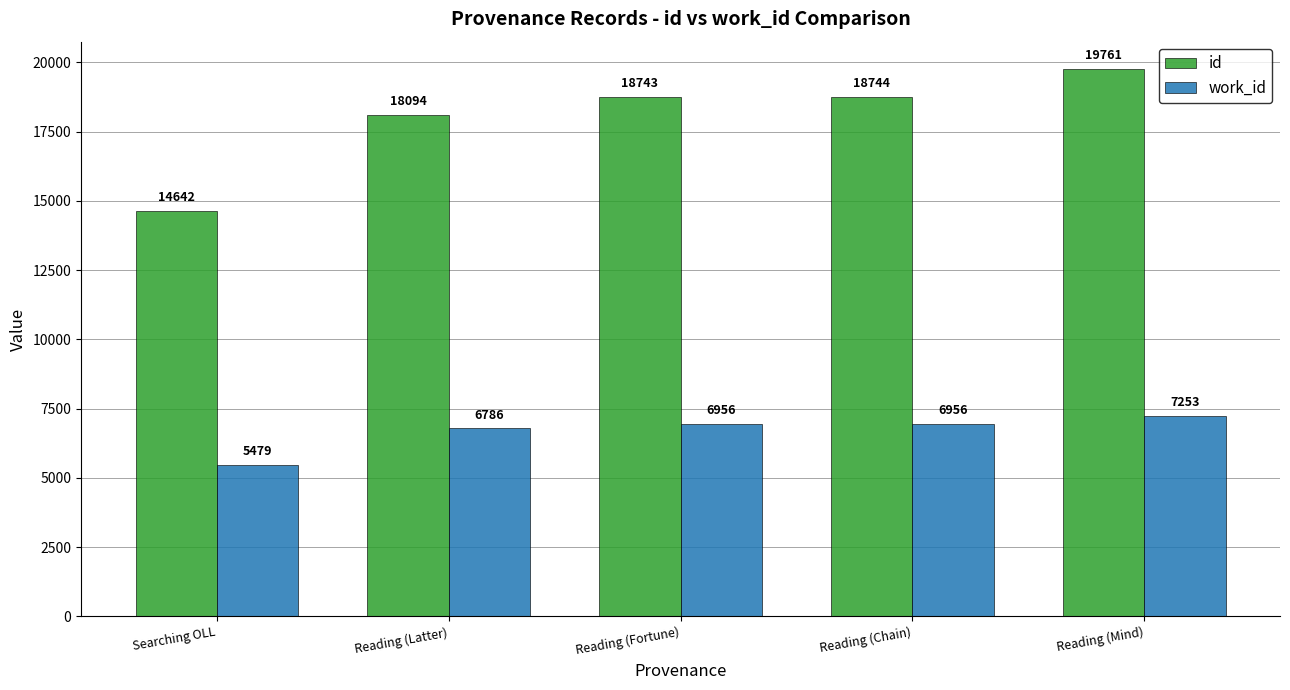

How many bars are there in total?

10